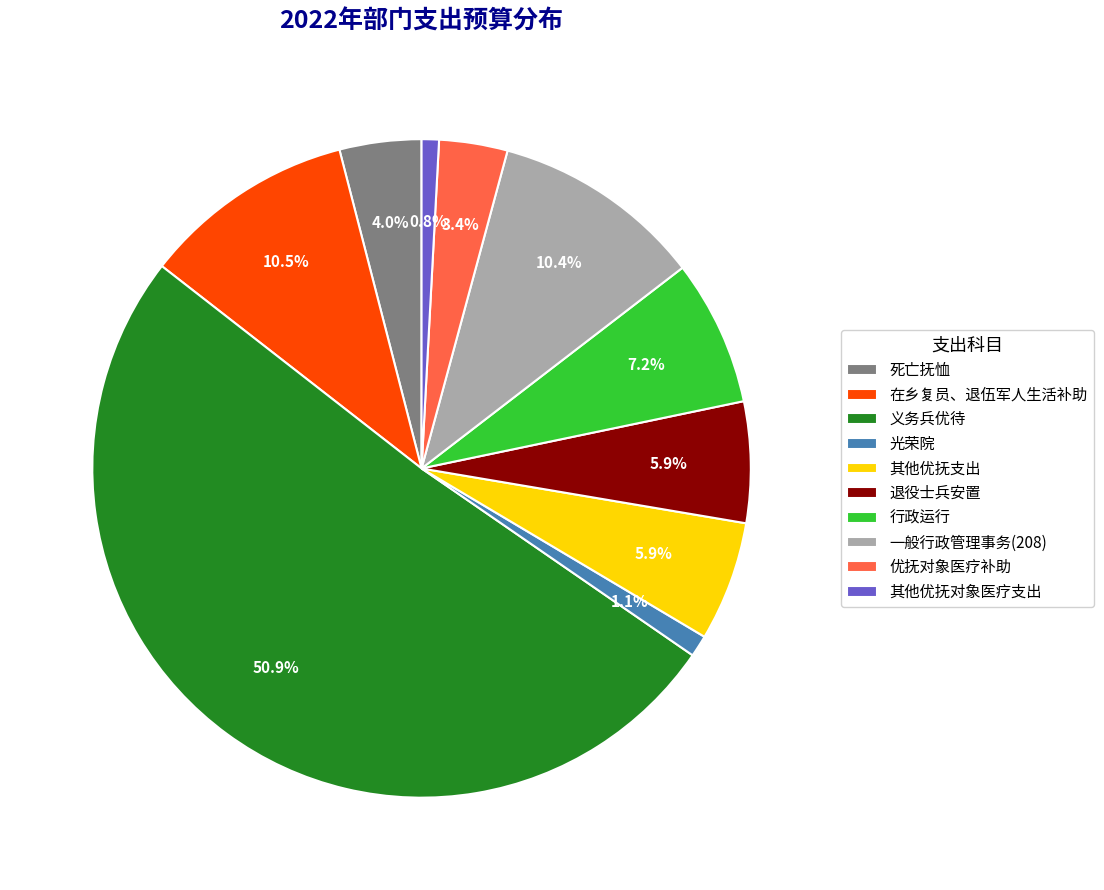

Between 退役士兵安置 and 一般行政管理事务(208), which is larger?

一般行政管理事务(208)